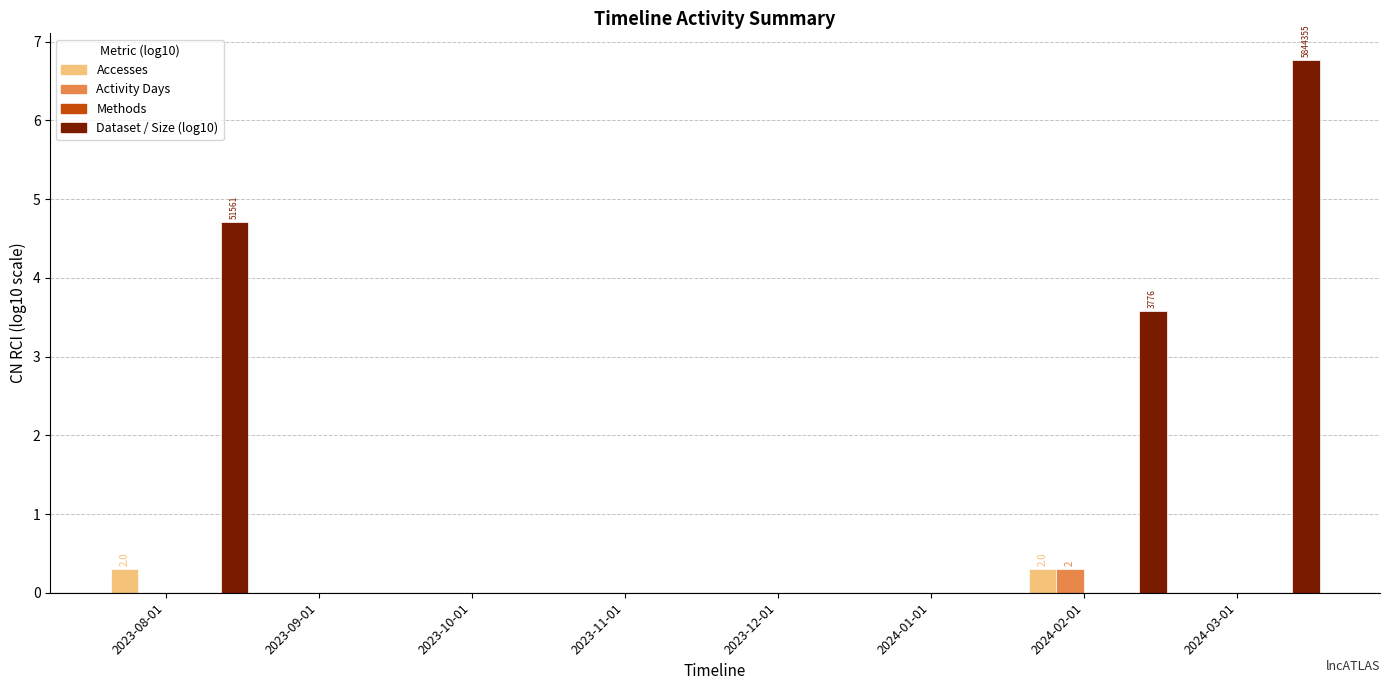

How many bars are there in total?

40